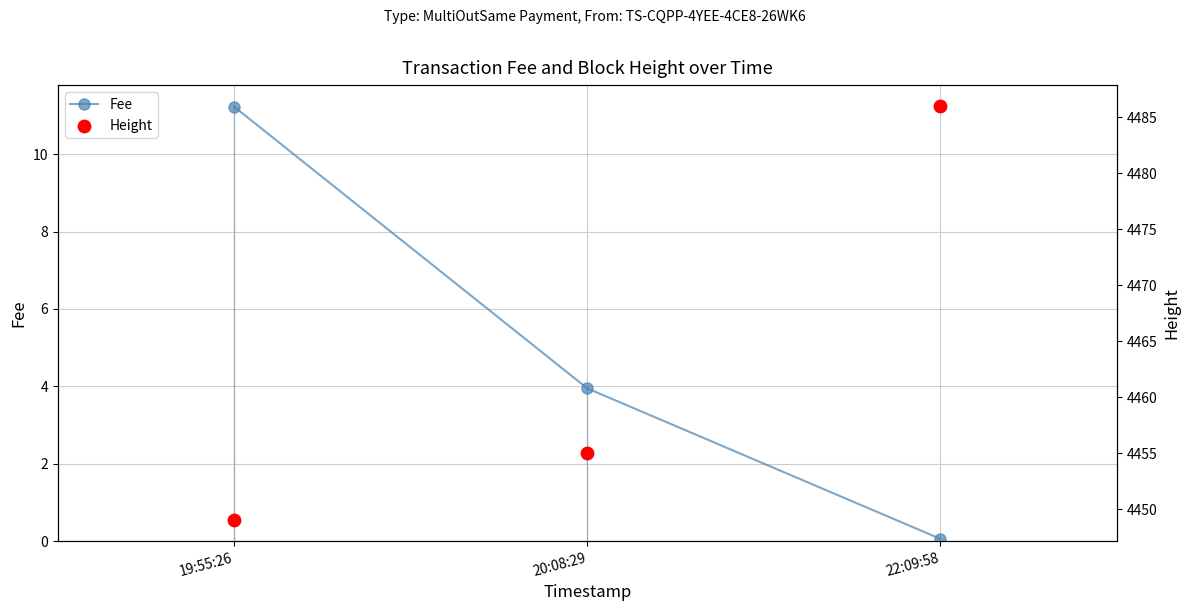

Is the value of Fee at 20:08:29 greater than the value of Height at 19:55:26?

No